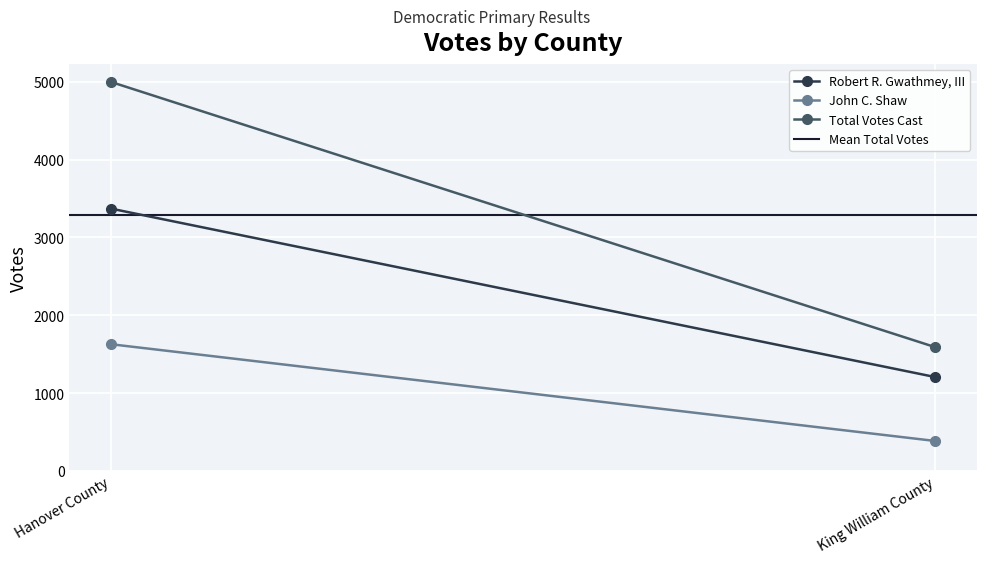

What position from the right is King William County?

1